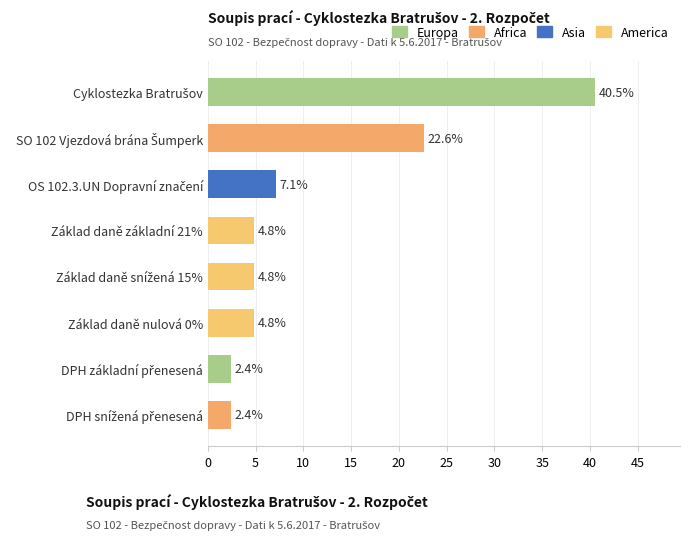

How many data points does each series have?

8